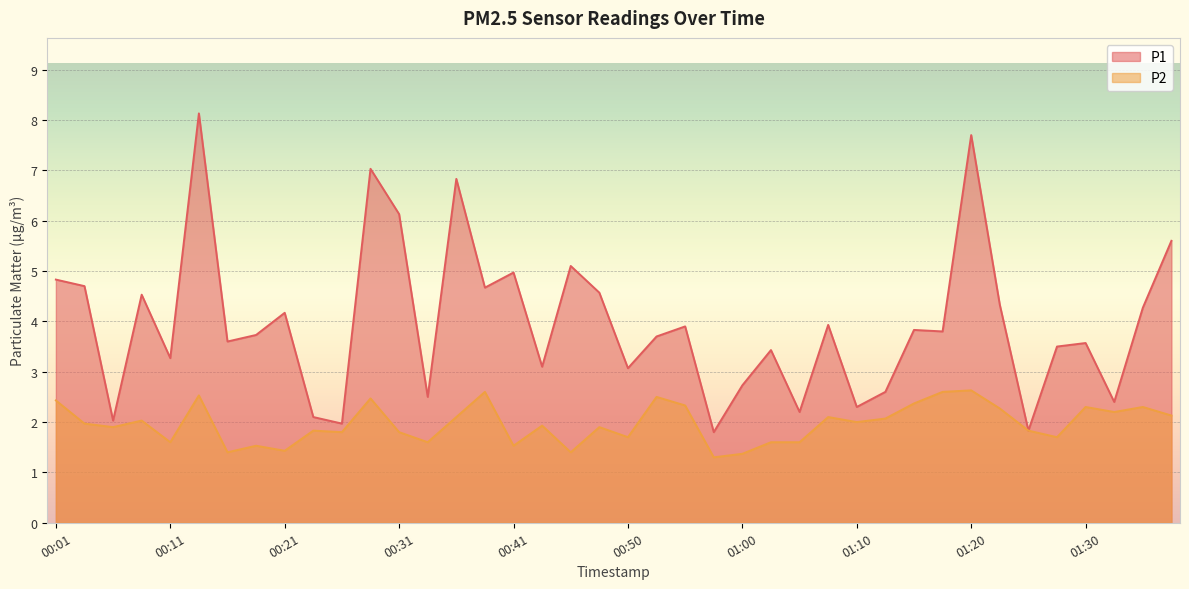

At 00:48, list the series in order from smallest to largest.

P2, P1